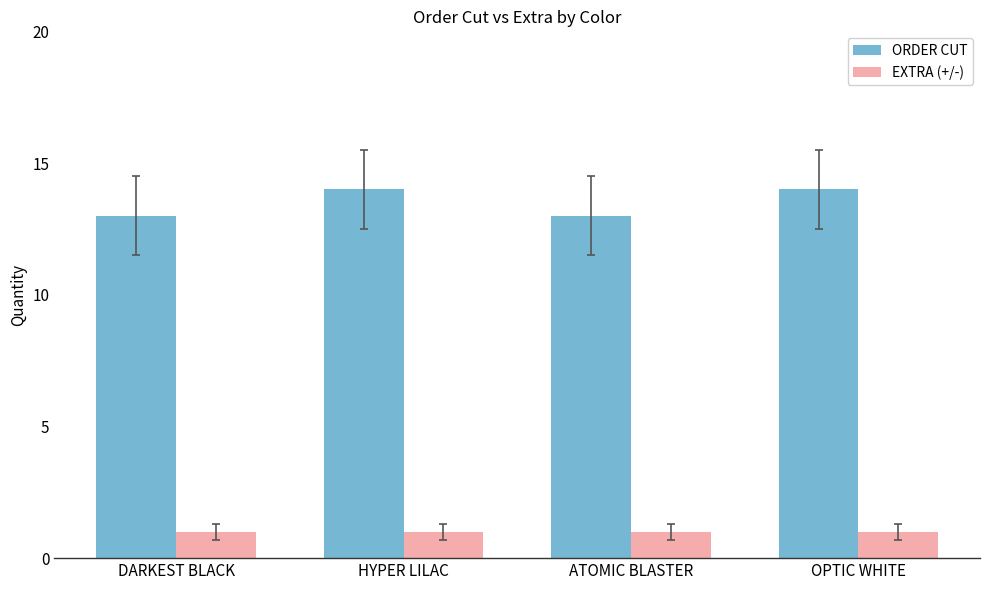

How many categories are shown in the chart?

4